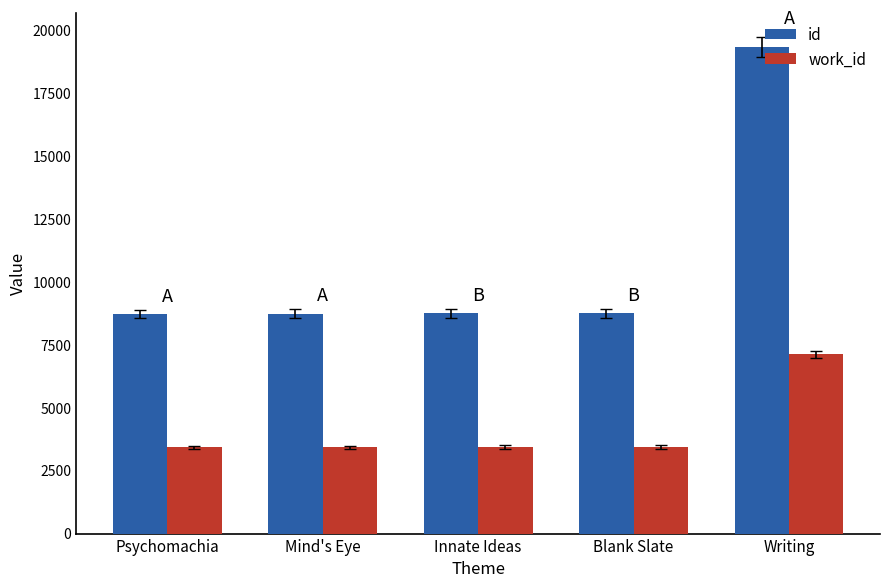

What is the label of the 4th bar from the right?

Mind's Eye